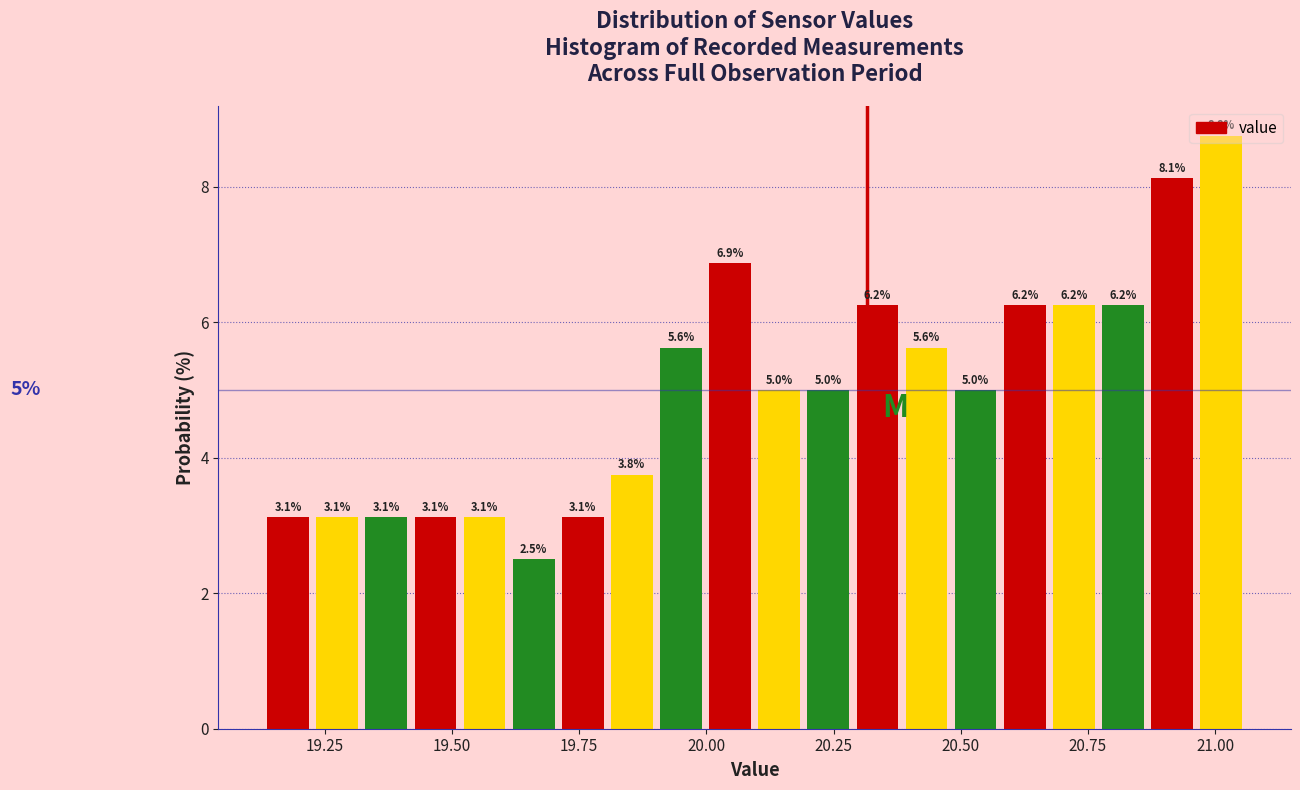

Read against the x-axis, roughly where is the centre of the tallest bar?

21.00